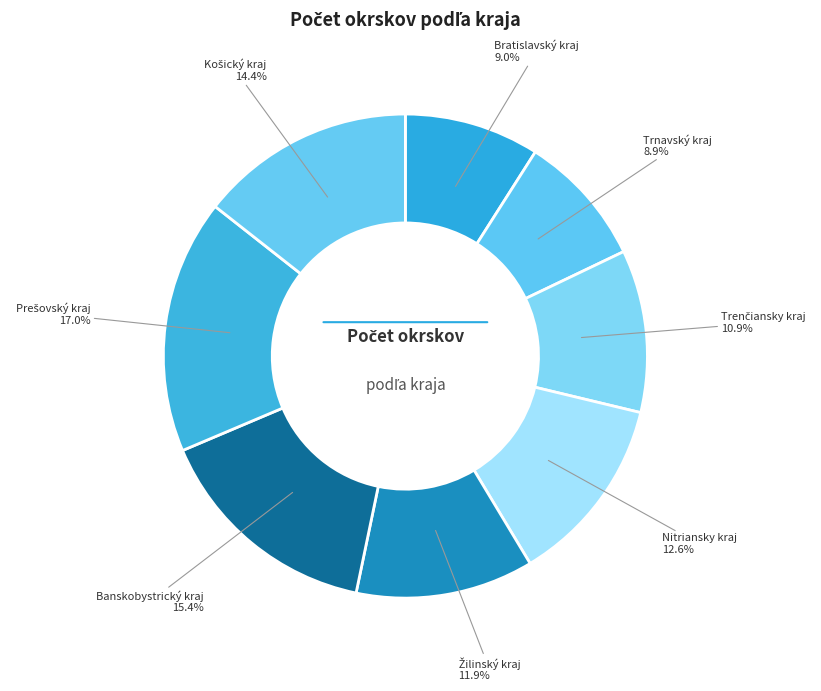

How many slices are in this pie chart?

8